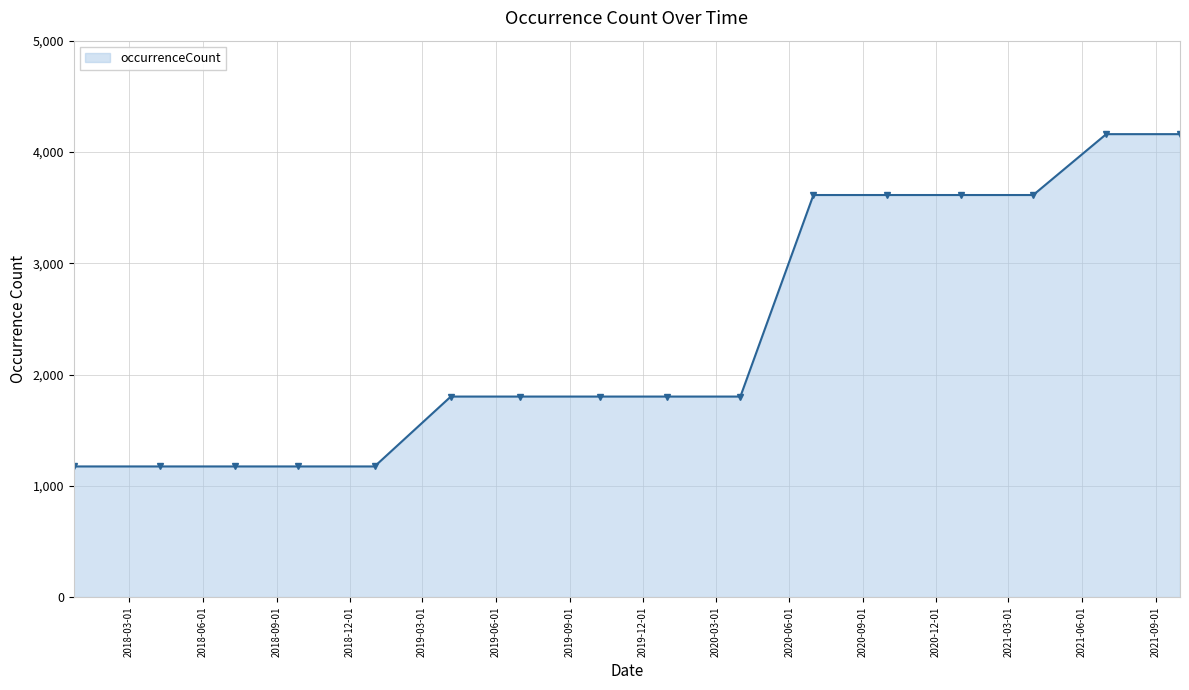

Reading left to right, list all the values displayed in this chart.

1174	1174	1174	1174	1174	1802	1802	1802	1802	1802	3613	3613	3613	3613	4160	4160